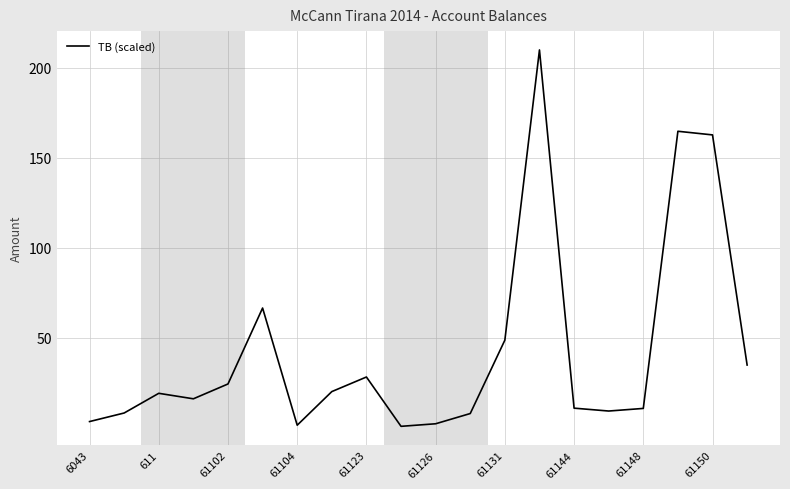

What is the maximum value shown in the chart?

210.0